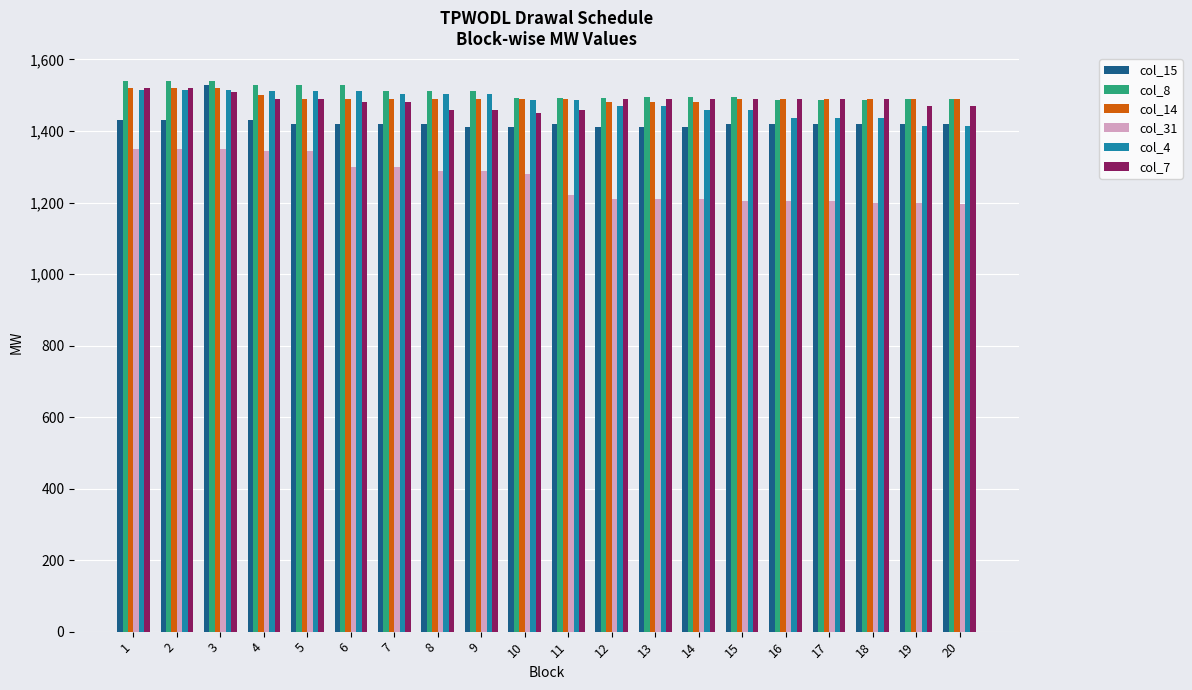

Which series has the largest range (max minus min)?

col_31